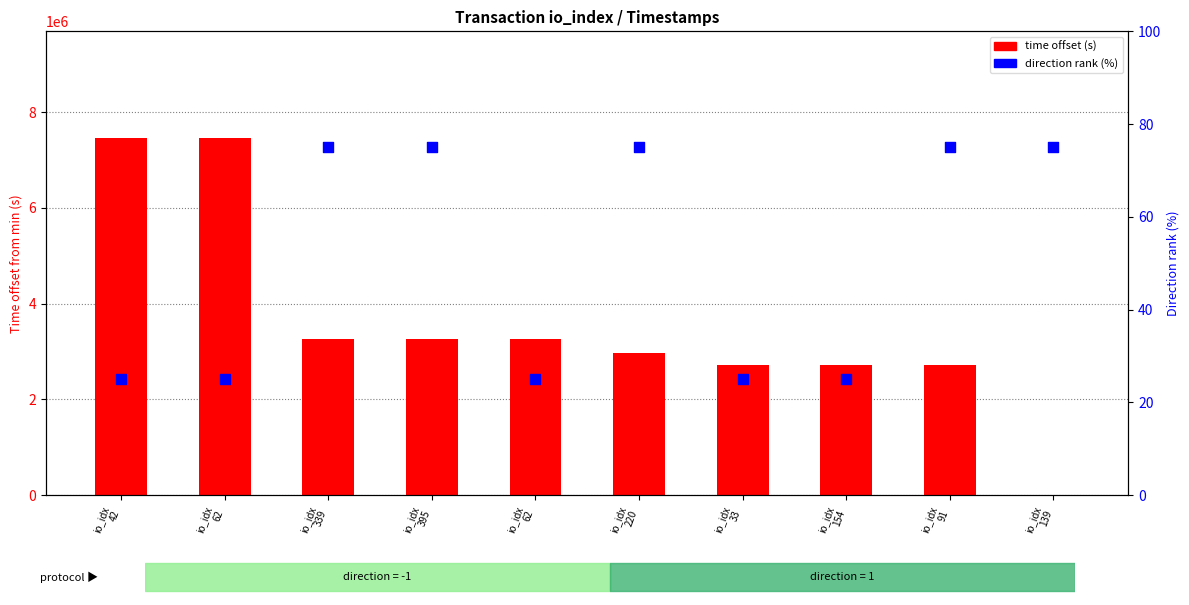

At how many categories does at least one series exceed 2769260?

6